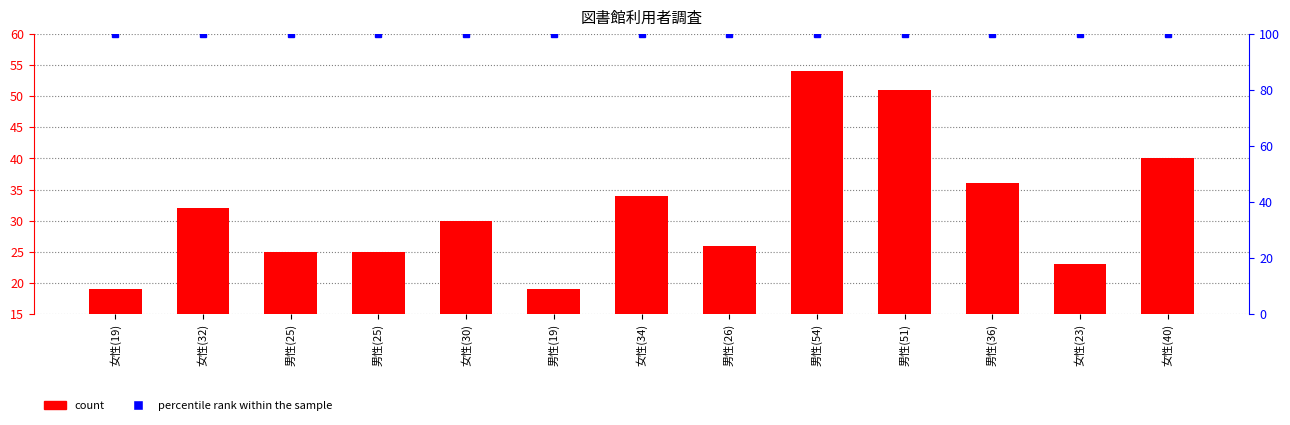

Rank the series by their maximum value, from lowest to highest.

count, percentile rank within the sample